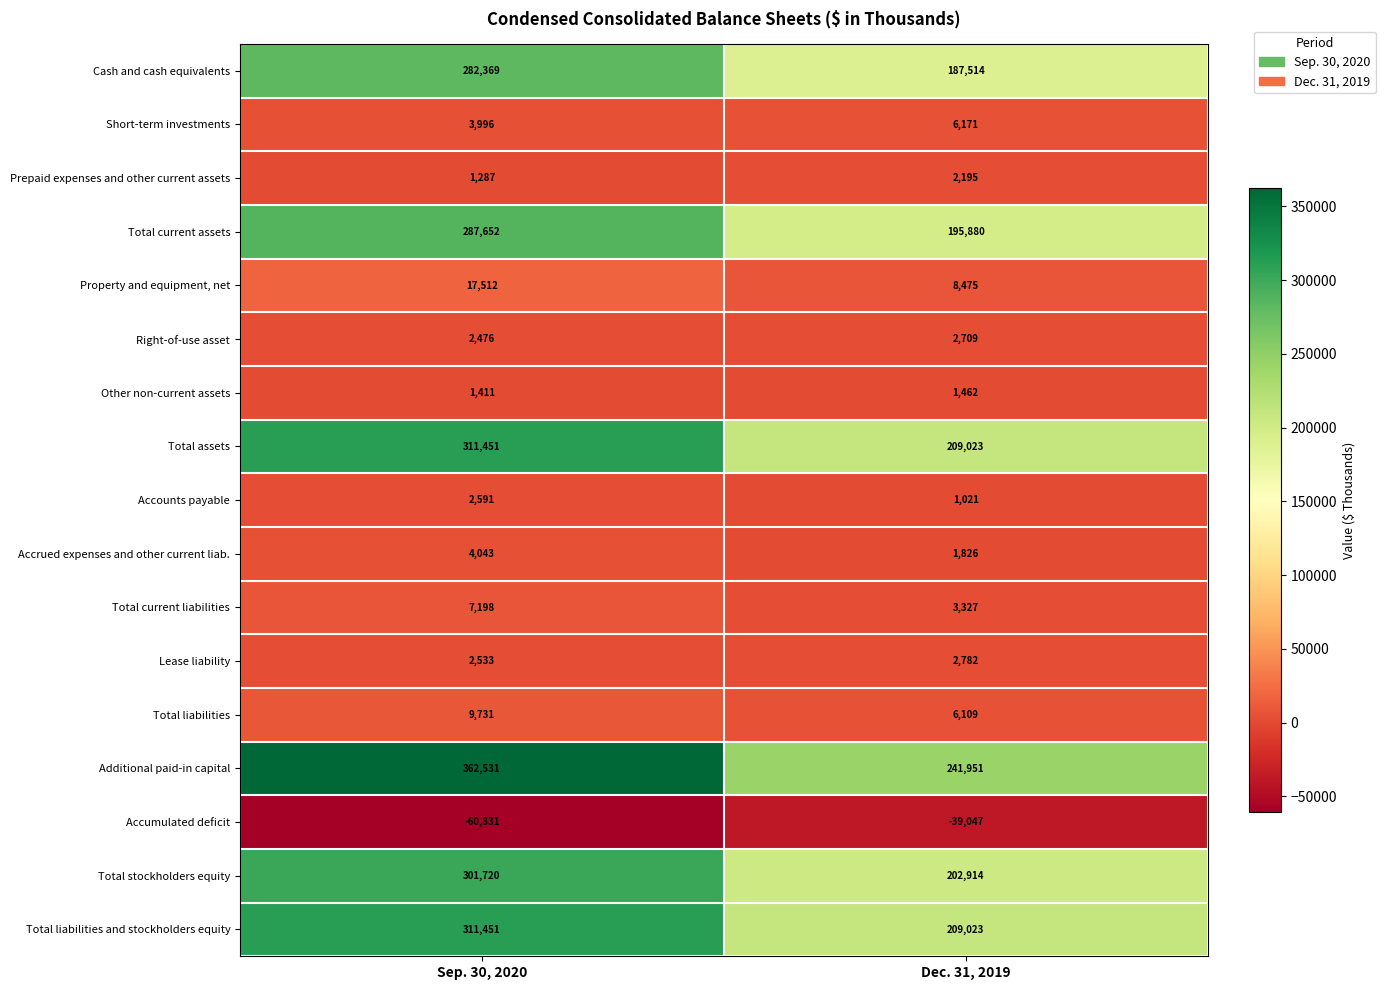

What is the difference between the highest and lowest values at Dec. 31, 2019?

280998